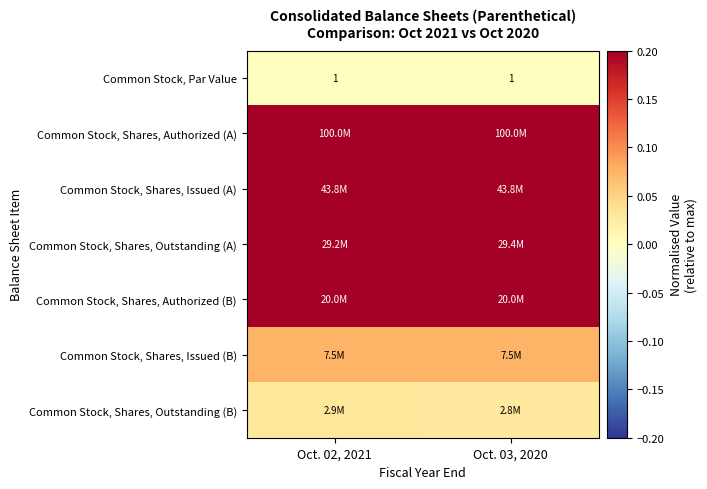

Where is Common Stock, Shares, Authorized (B) nearest to the value 0?

Oct. 02, 2021